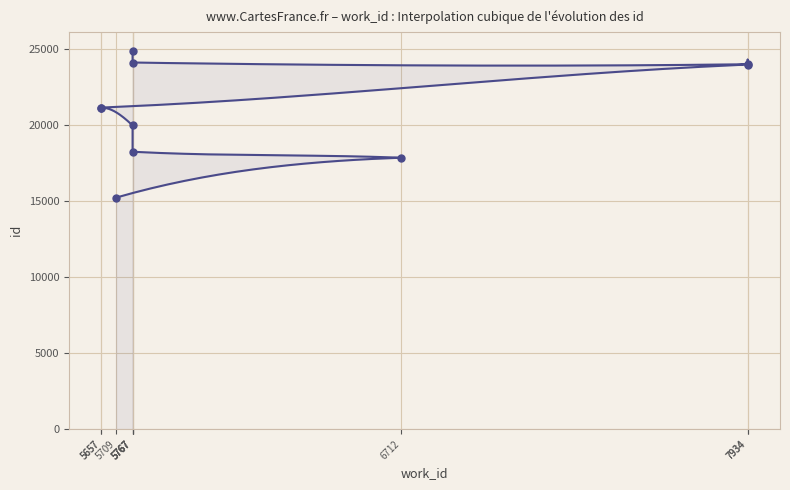

What is the change in value from 7934 to 7934?

+20